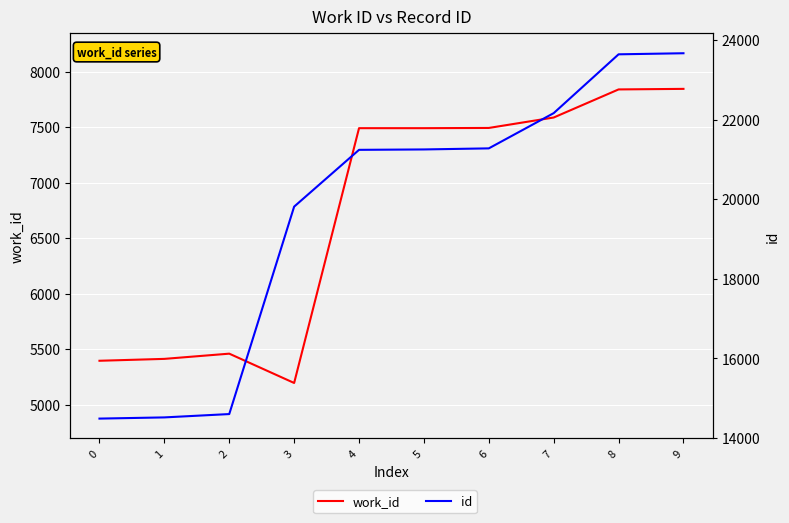

In work_id, how many points are lower than both neighbors (excluding endpoints)?

1